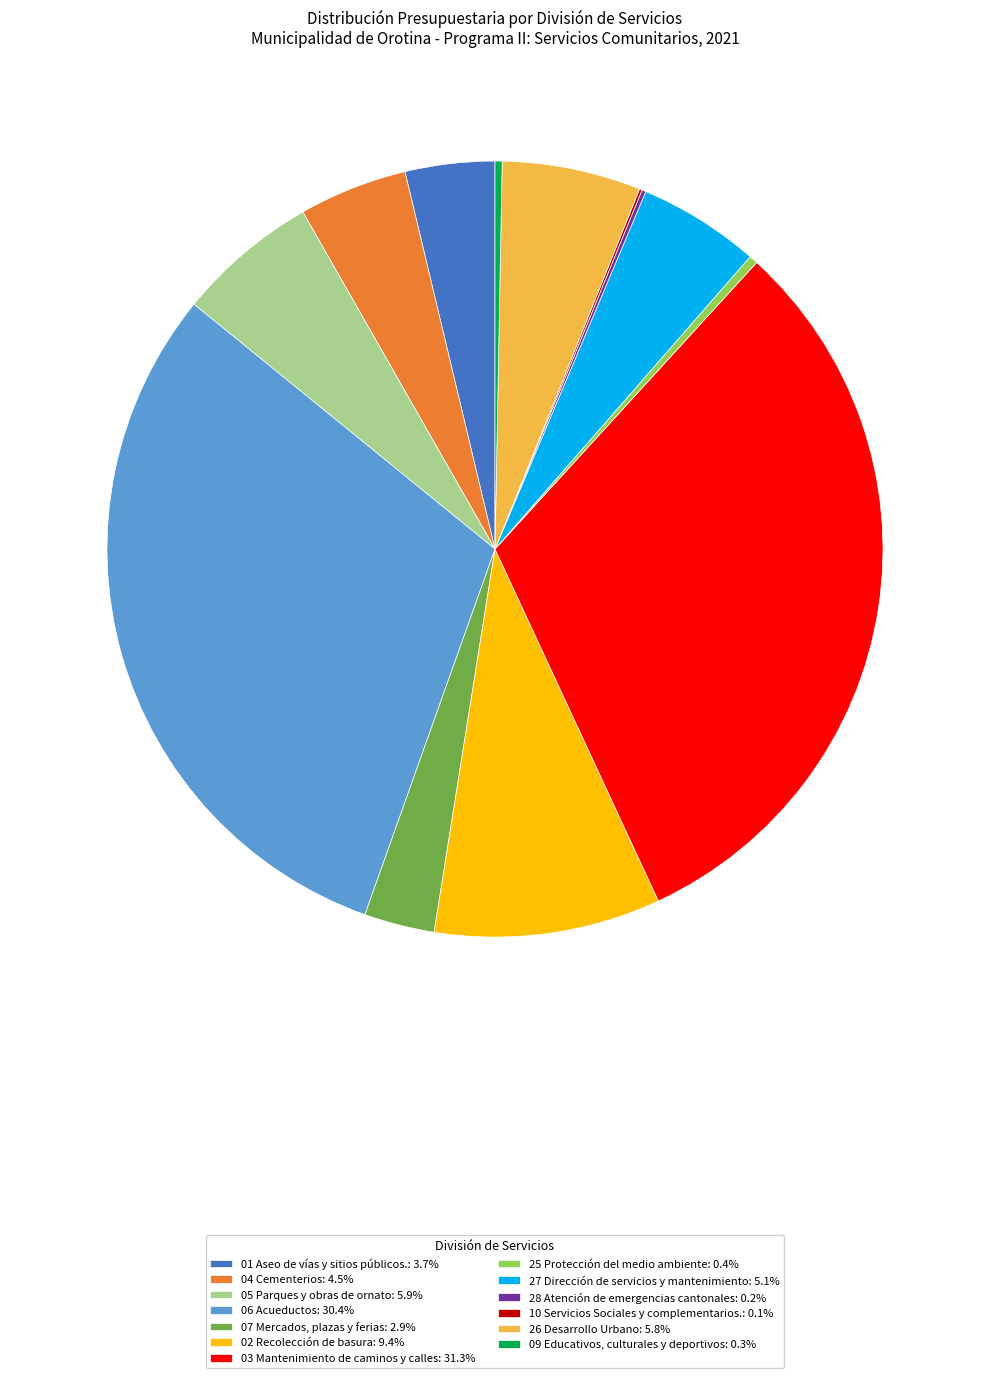

What is the ratio of the value at 27 Dirección de servicios y mantenimiento: 5.1% to the value at 26 Desarrollo Urbano: 5.8%?

0.9